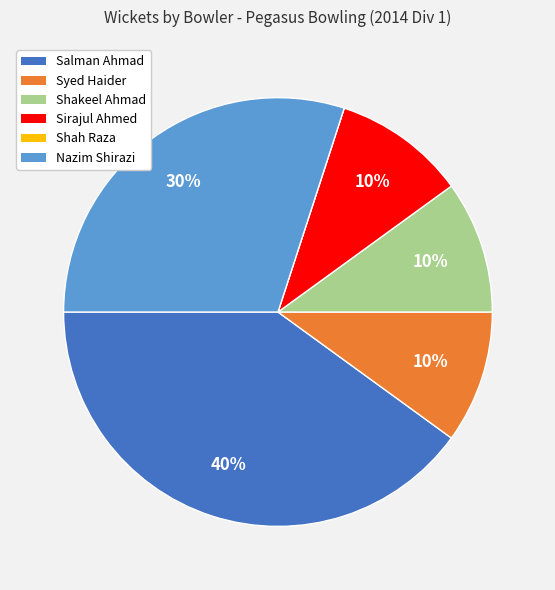

The Nazim Shirazi slice represents 24% of the pie. True or false?

False